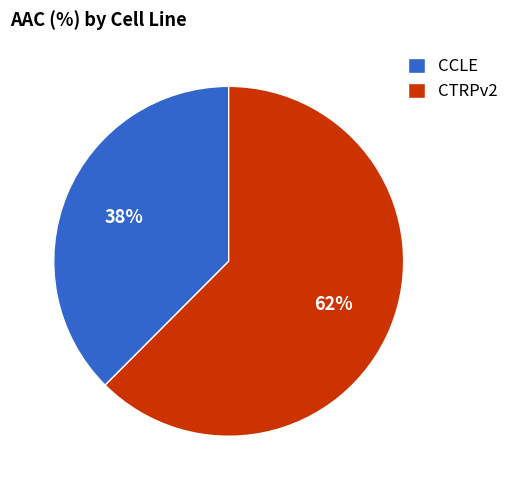

Which category has the biggest portion of the pie?

CTRPv2